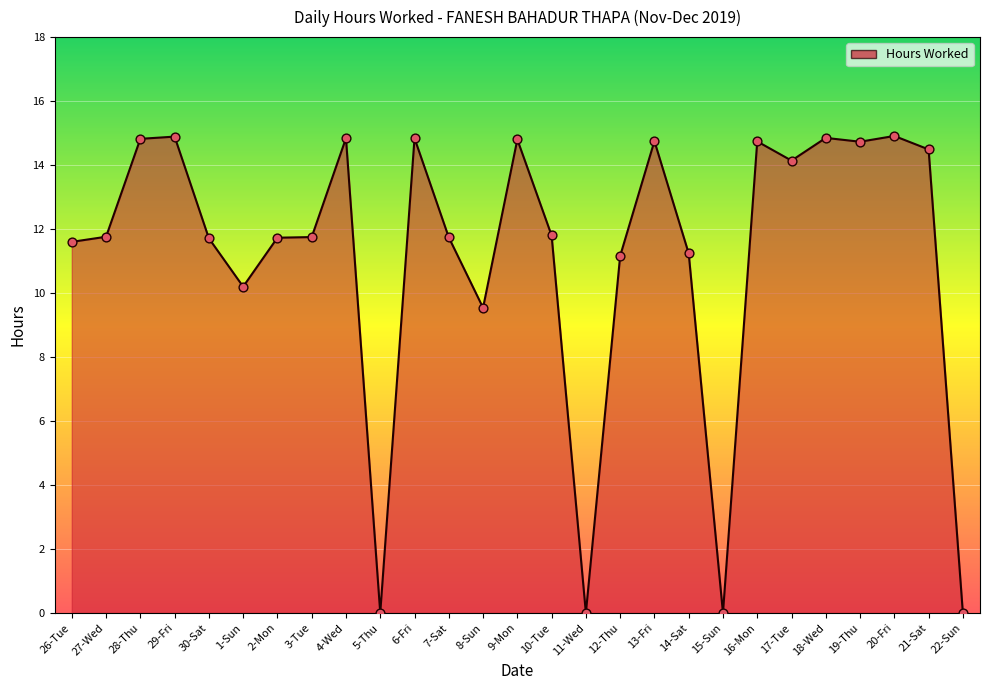

Which has a higher value, 15-Sun or 3-Tue?

3-Tue